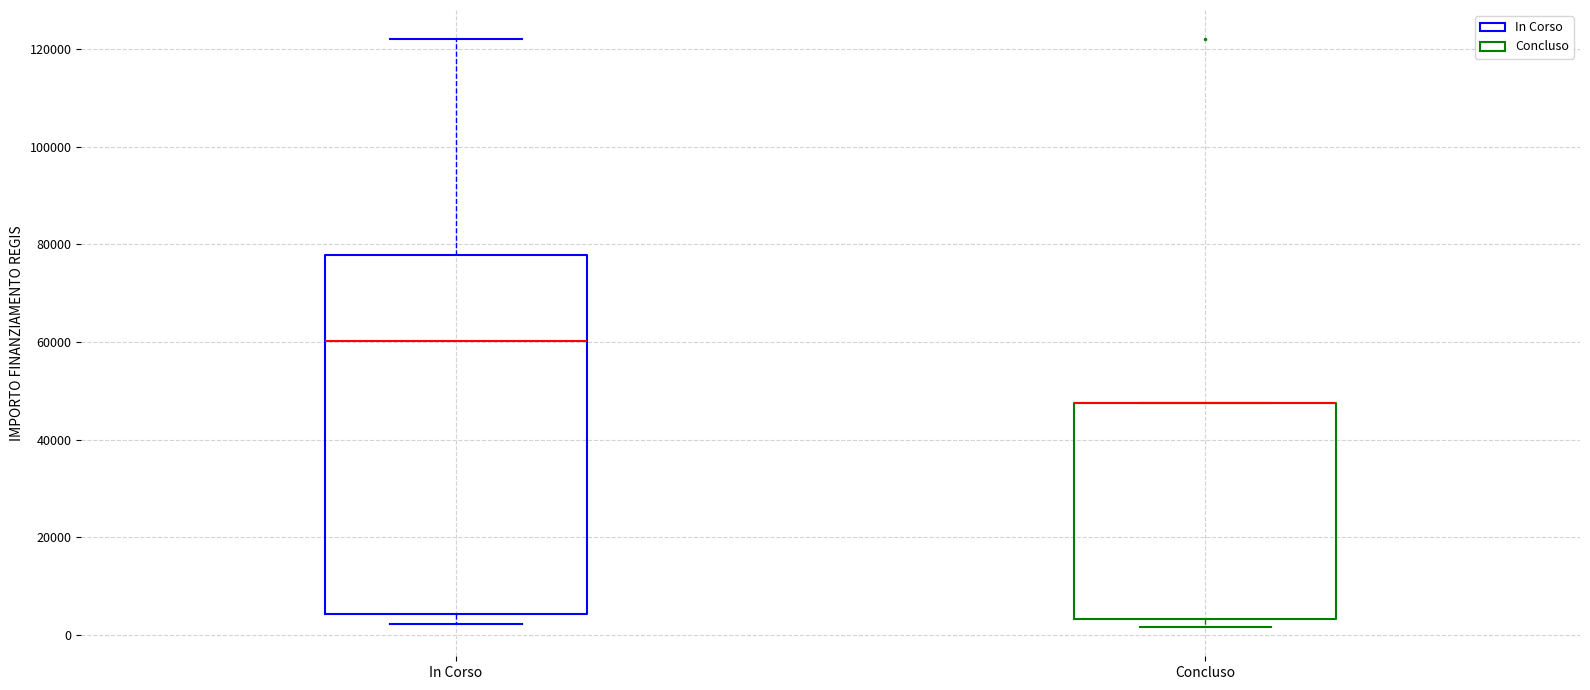

Which box is the tallest, from its lower edge to its upper edge?

In Corso